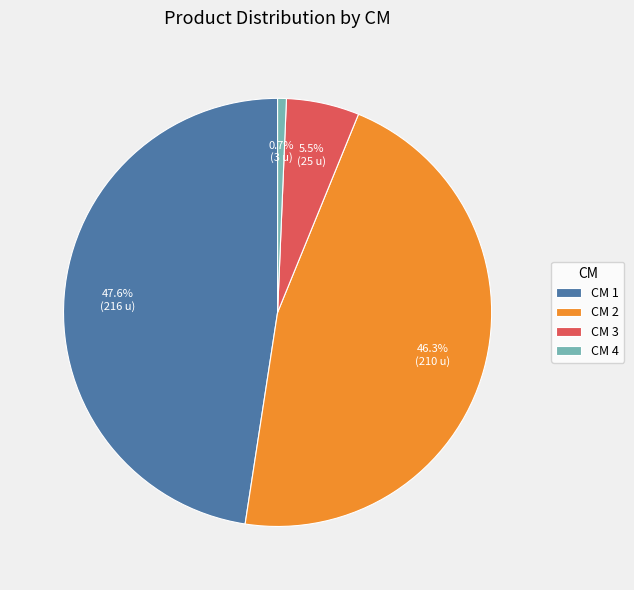

To the nearest percent, what is the difference between the largest and smallest slice percentages?

47%